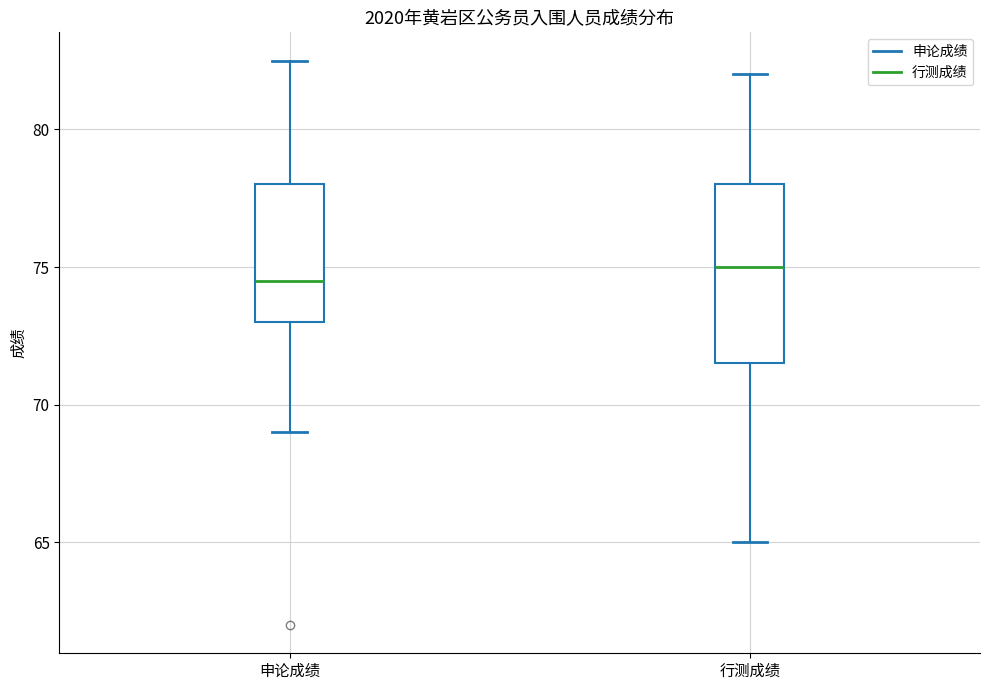

Reading left to right, read every box against the y-axis: the position of its median line, the range the box covers, and the ends of its whiskers. The values are not printed on the chart, so give them approximately, as read against the axis.

申论成绩: median 74.5, box 73.0 to 78.0, whiskers 69.0 to 82.5
行测成绩: median 75.0, box 71.5 to 78.0, whiskers 65.0 to 82.0